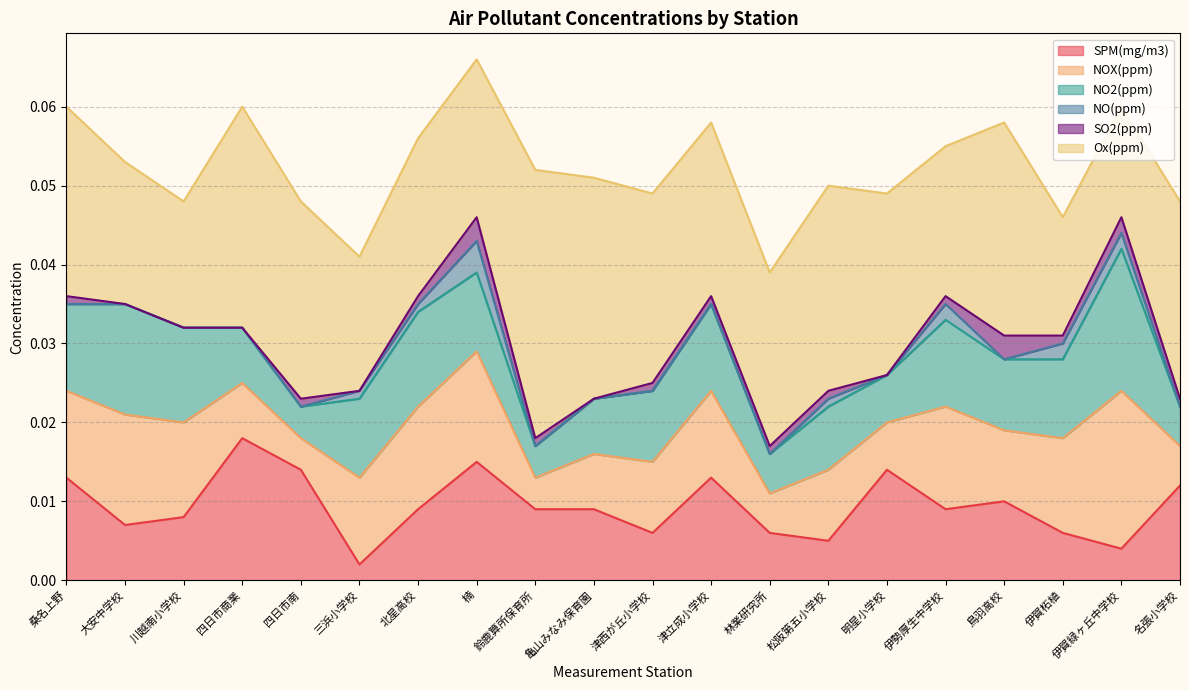

Is the value of NOX(ppm) at 松阪第五小学校 greater than the value of Ox(ppm) at 松阪第五小学校?

No